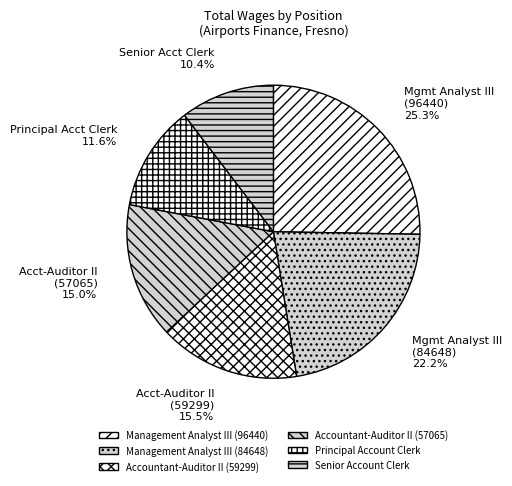

To the nearest percent, what is the difference between the largest and smallest slice percentages?

15%